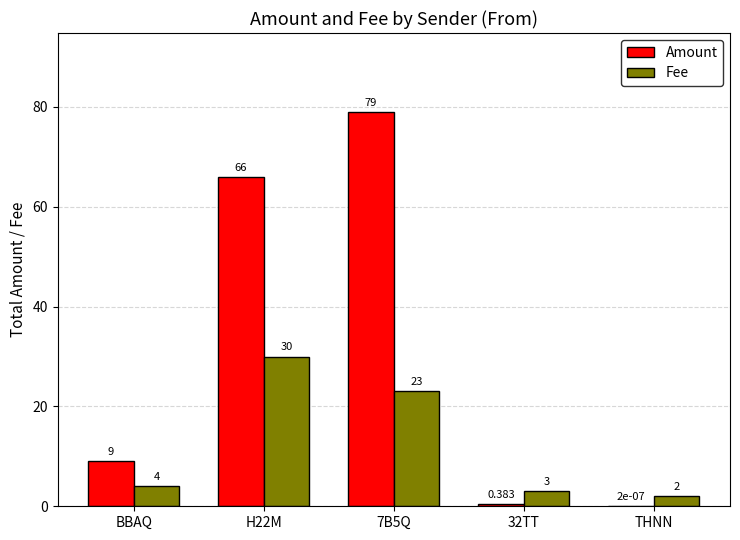

Is the value of Amount at THNN greater than the value of Fee at BBAQ?

No